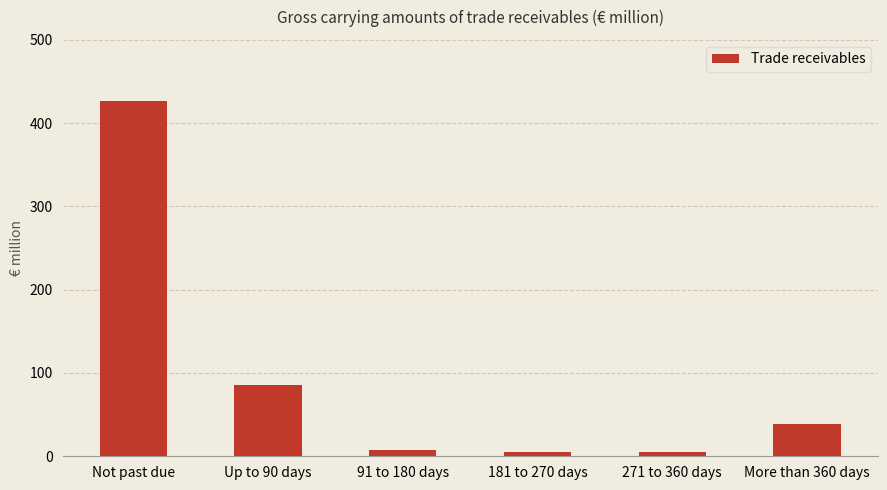

What value does the data have at Not past due, to the nearest 50?

450